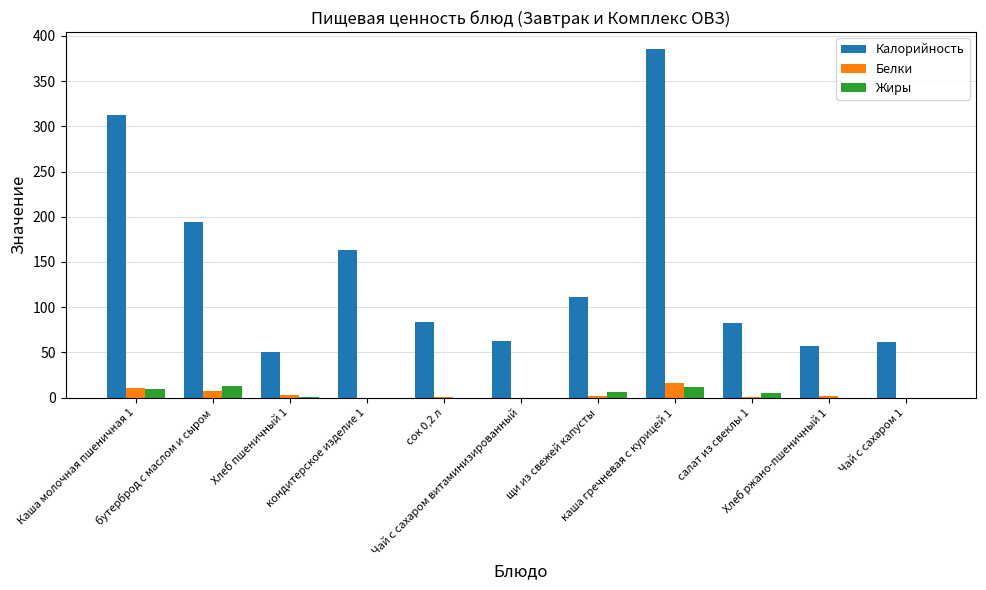

Which series has the largest total across all categories?

Калорийность